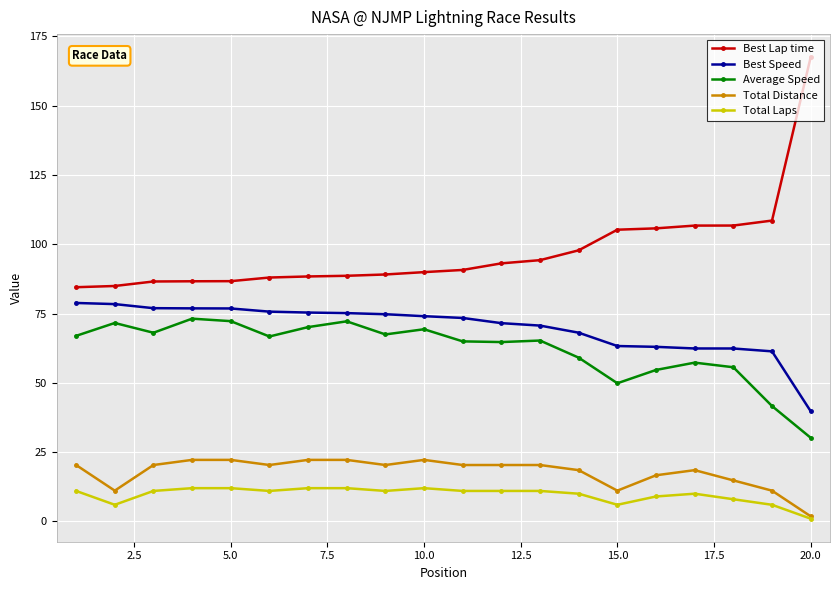

How many series are shown in this chart?

5